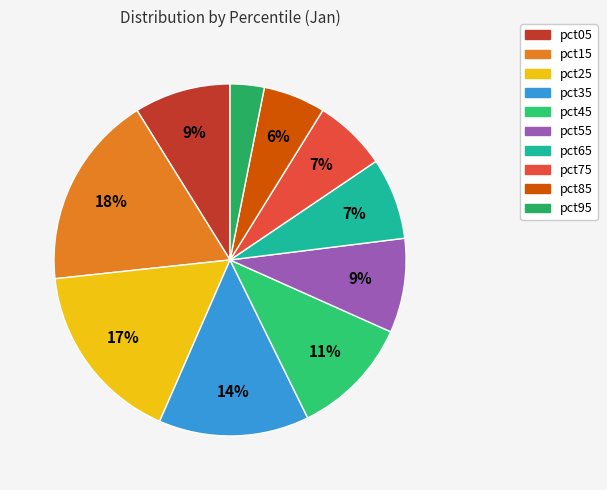

Count the number of slices in the pie.

10